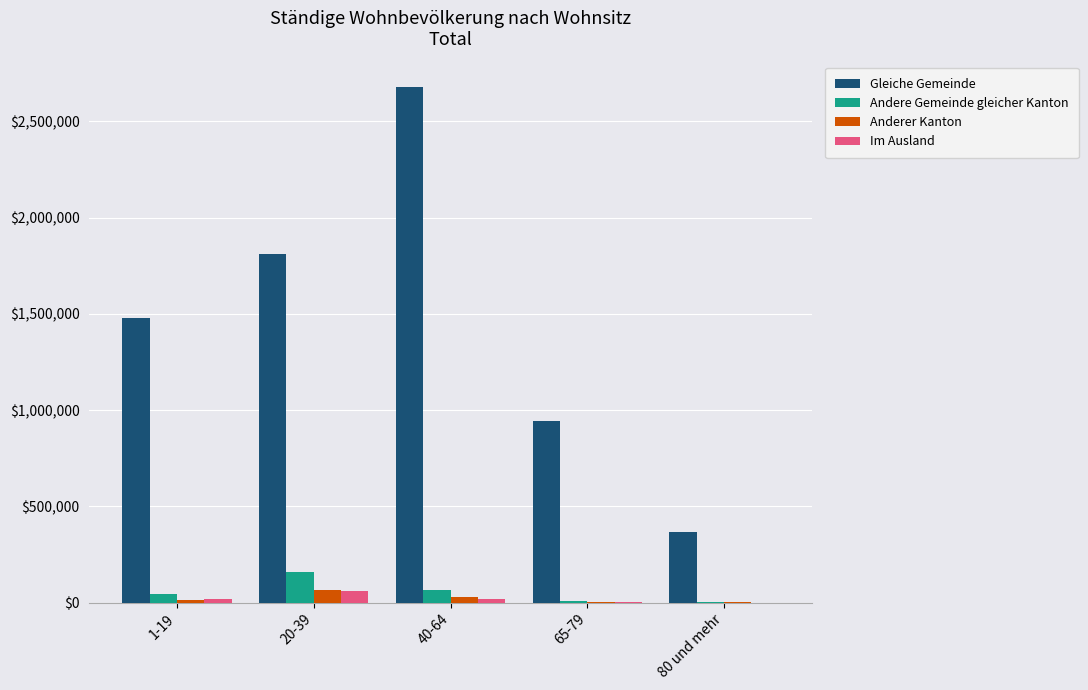

Between 1-19 and 80 und mehr, which series saw the biggest shift?

Gleiche Gemeinde